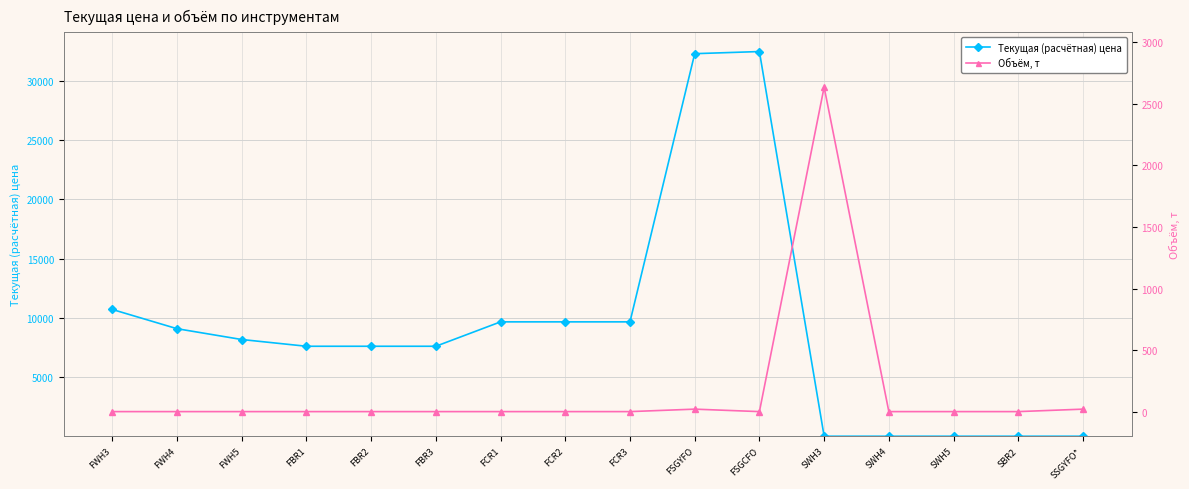

Reading left to right, extract all data points from this chart.

Текущая (расчётная) цена: 10703.2	9078.5	8164.8	7595.0	7595.0	7595.0	9654.8	9654.8	9654.8	32296.0	32475.9	0.3	0.3	0.3	0.3	0.0
Объём, т: 0.0	0.0	0.0	0.0	0.0	0.0	0.0	0.0	0.0	20.0	0.0	2636.6	0.0	0.0	0.0	20.0